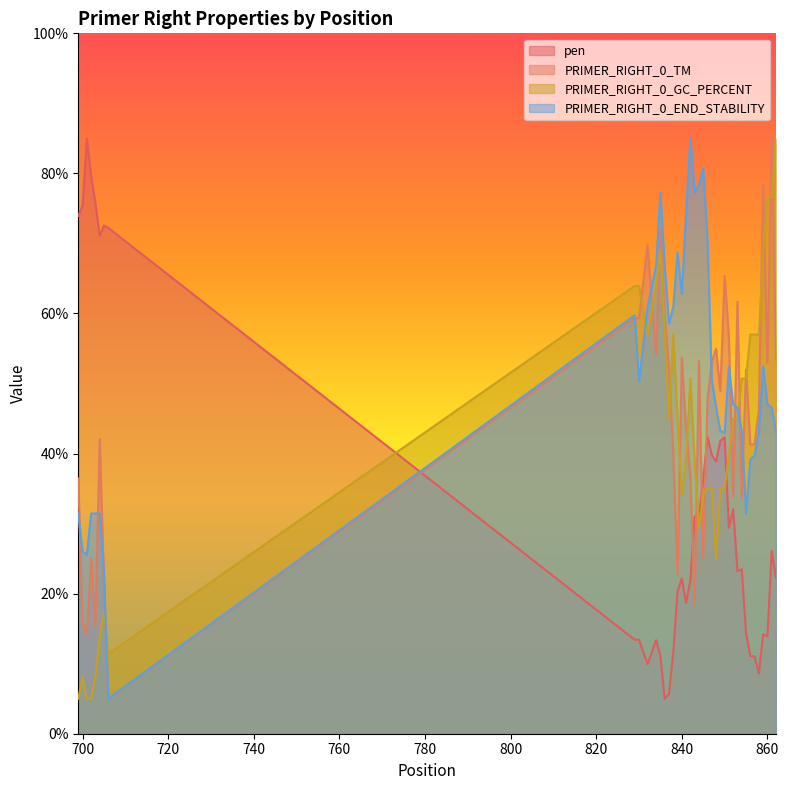

Rank the series at 858 from highest to lowest value.

PRIMER_RIGHT_0_GC_PERCENT, PRIMER_RIGHT_0_TM, PRIMER_RIGHT_0_END_STABILITY, pen